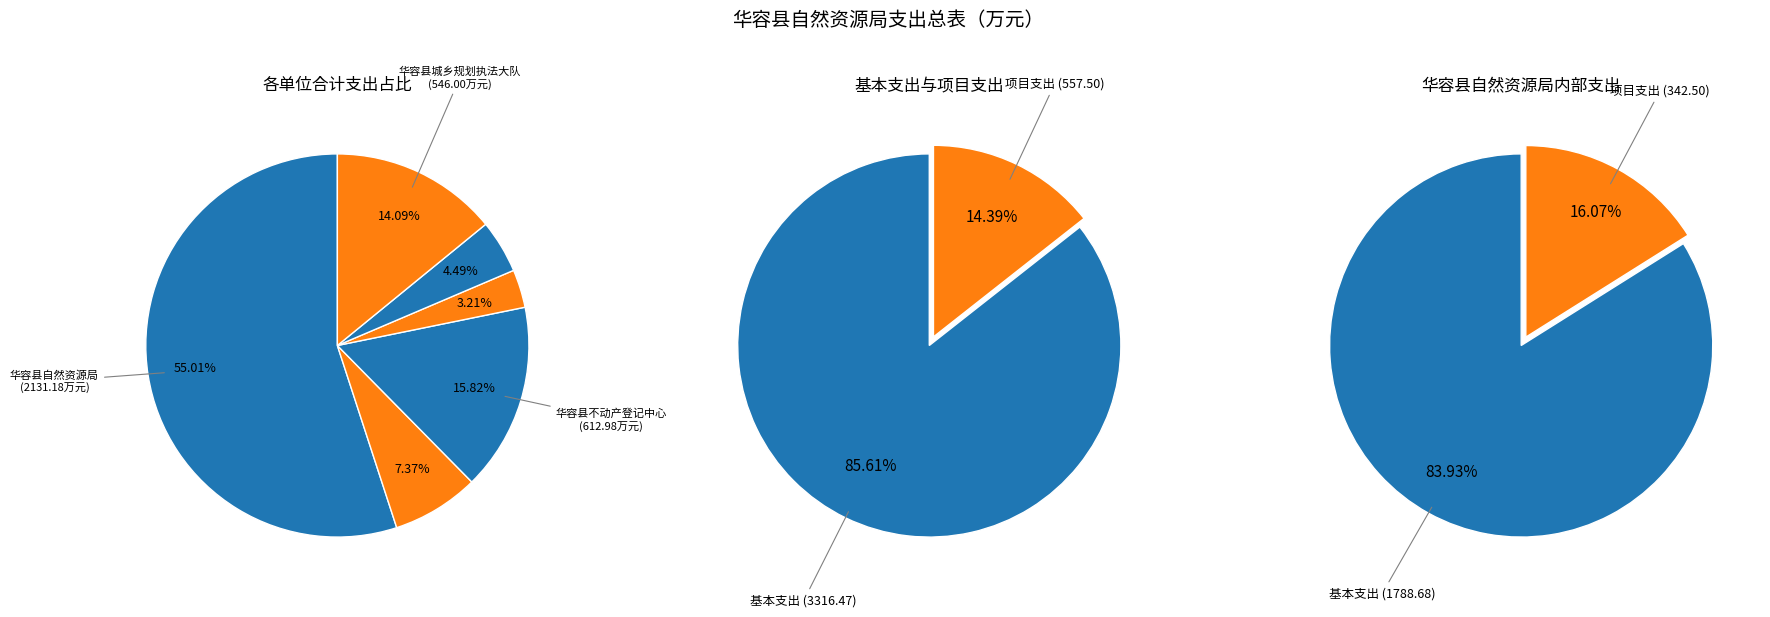

How many slices are in this pie chart?

6